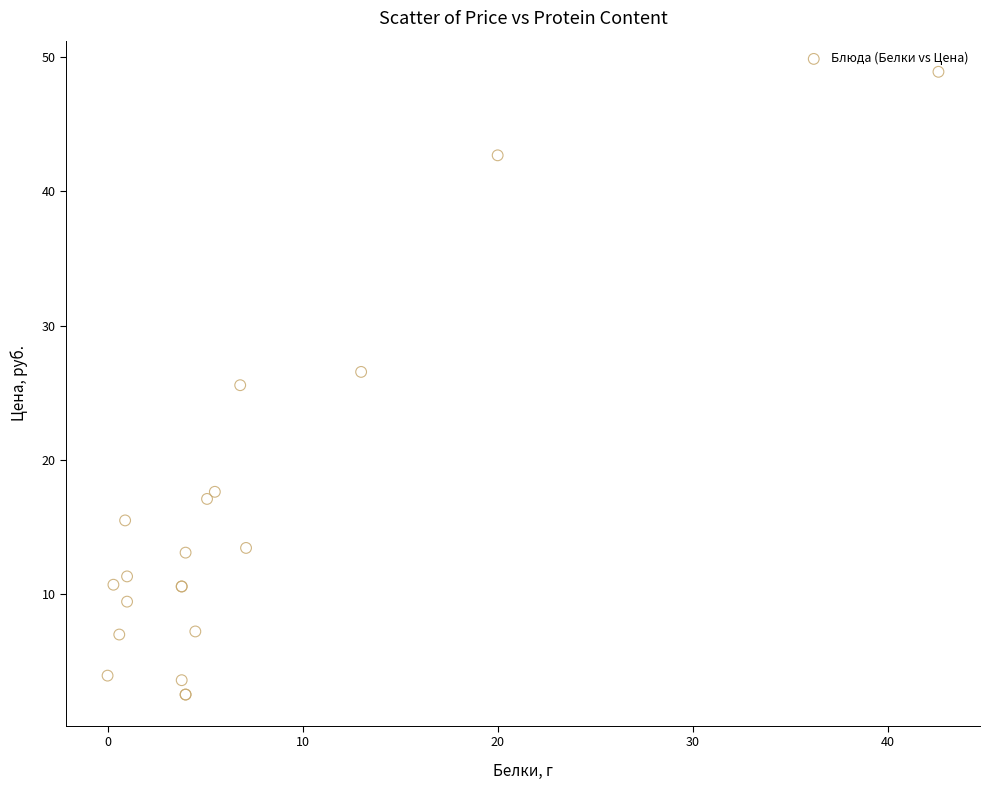

What Y value in the scatter plot is closest to 25?

25.6